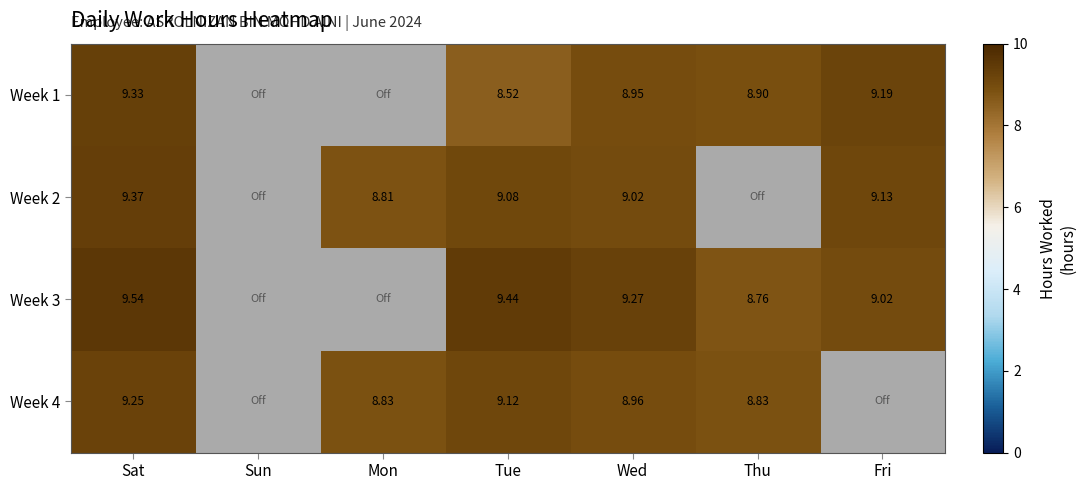

Between Thu and Tue, which is larger?

Thu